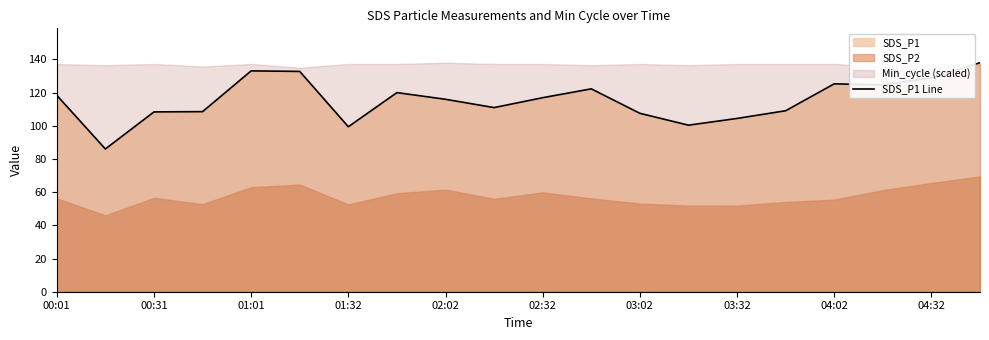

What is the value of the 14th point from the left?

100.4